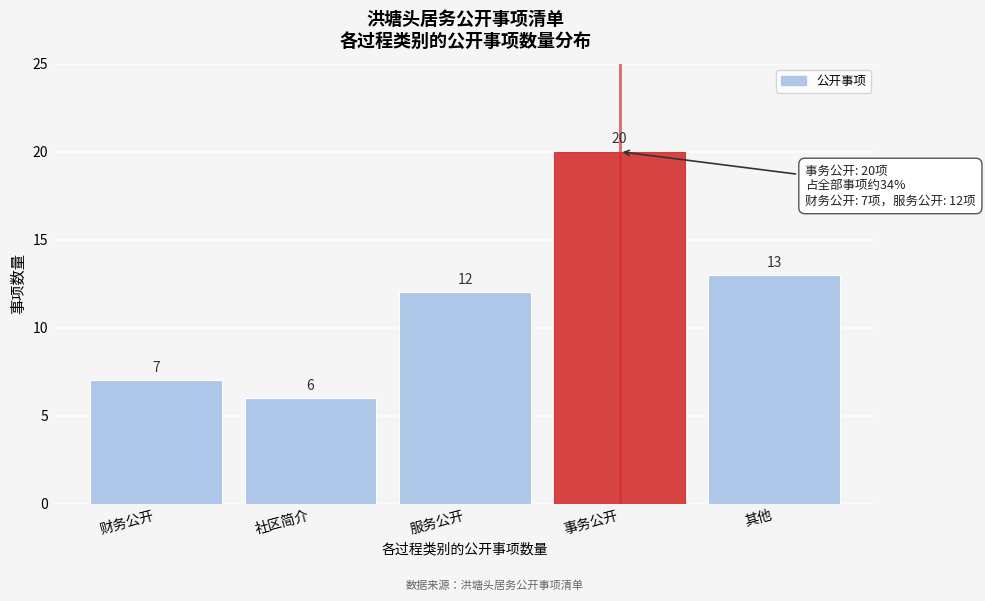

Reading left to right, what are all the values shown in this chart?

7	6	12	20	13